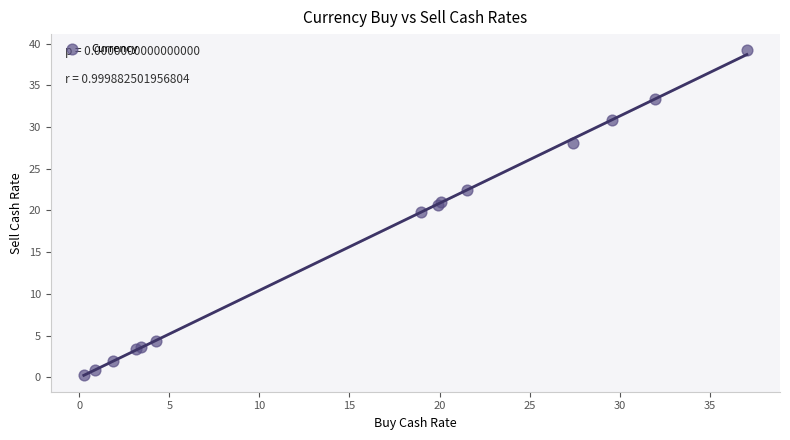

What Y value in the scatter plot is closest to 19?

19.8